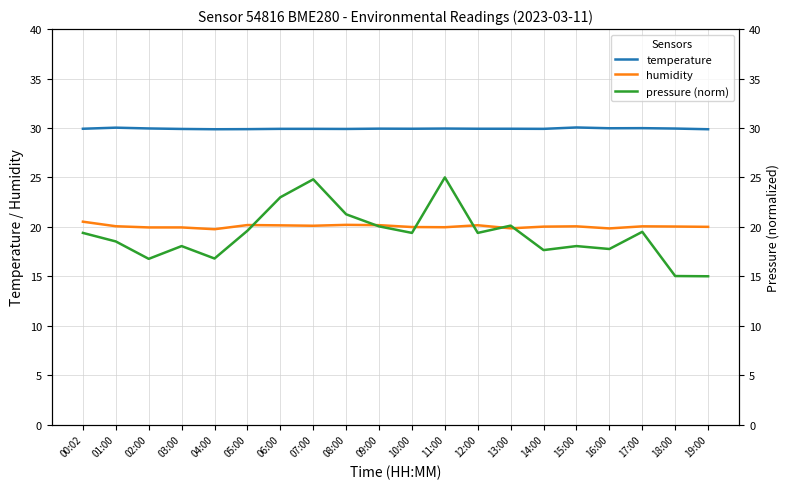

At which category is the sum across all series the highest?

11:00